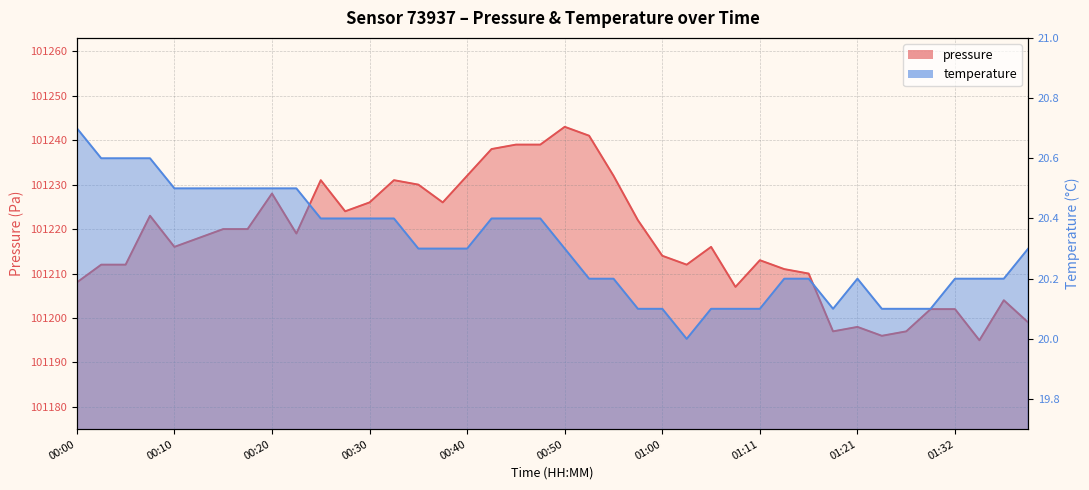

Is it true that temperature equals 20.6 at 00:08?

True